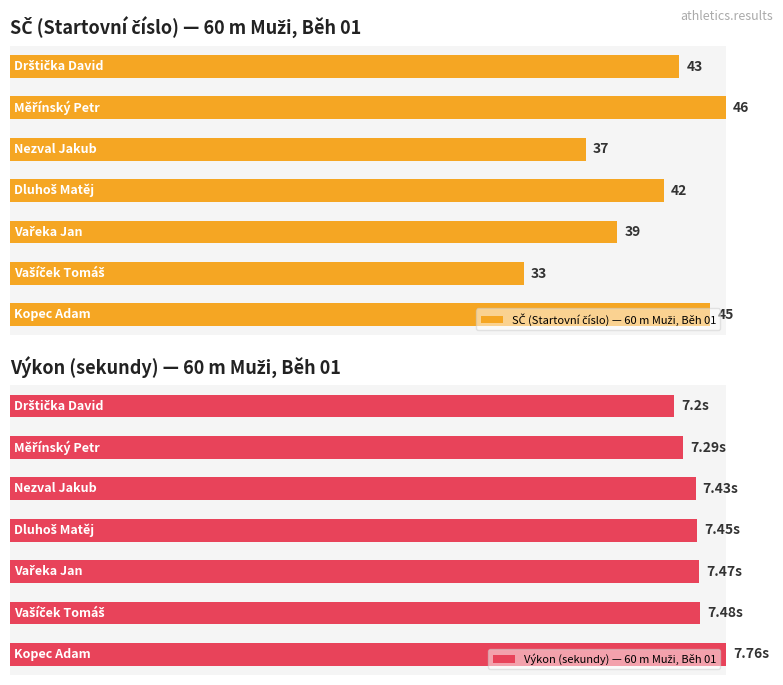

The Výkon (sekundy) — 60 m Muži, Běh 01 series shows 165.3 at 5. True or false?

False